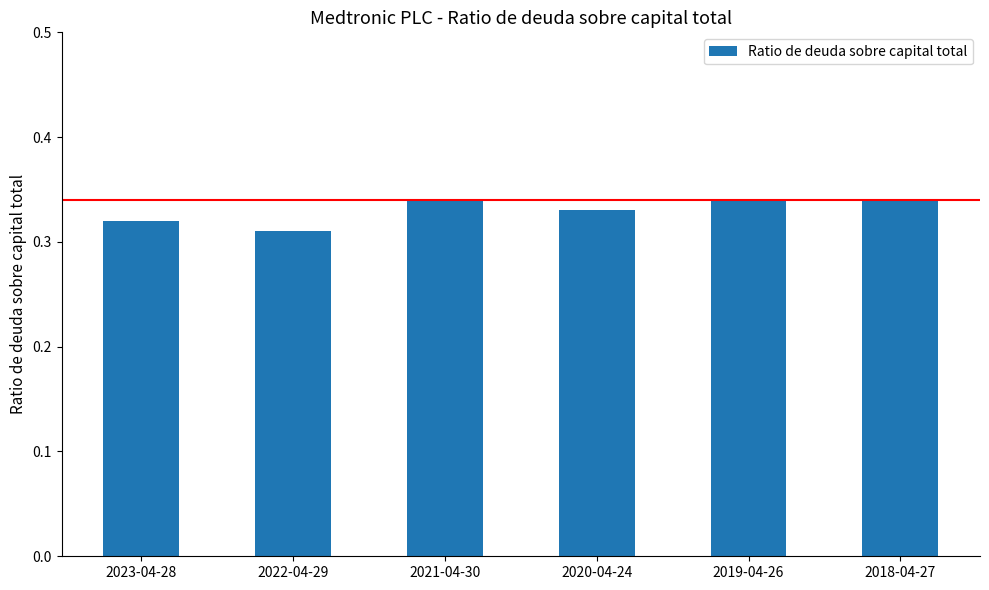

What position from the right is 2018-04-27?

1